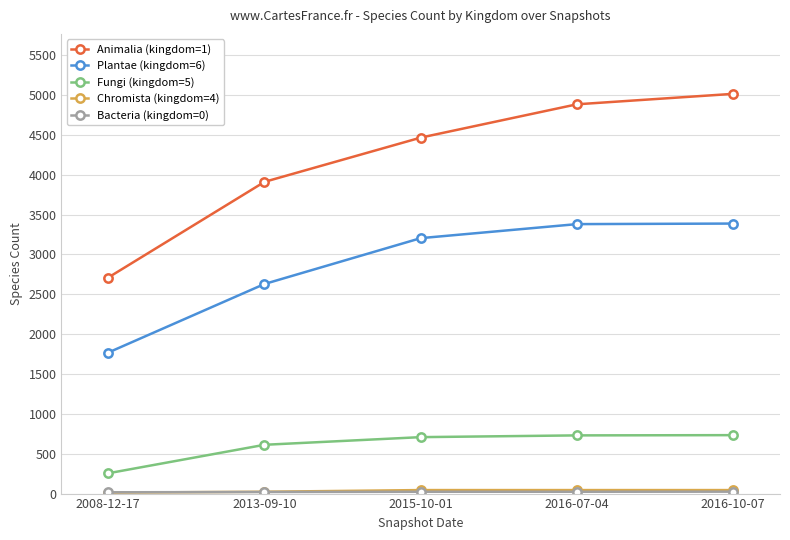

What is the label of the 4th point from the left?

2016-07-04